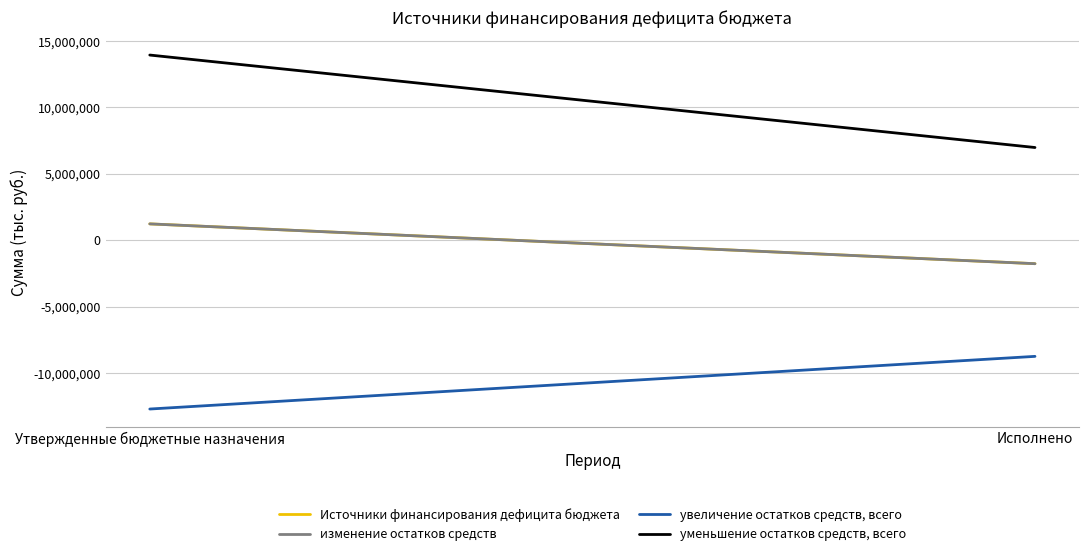

True or false: изменение остатков средств has a value of -2981755.4 at Исполнено.

False